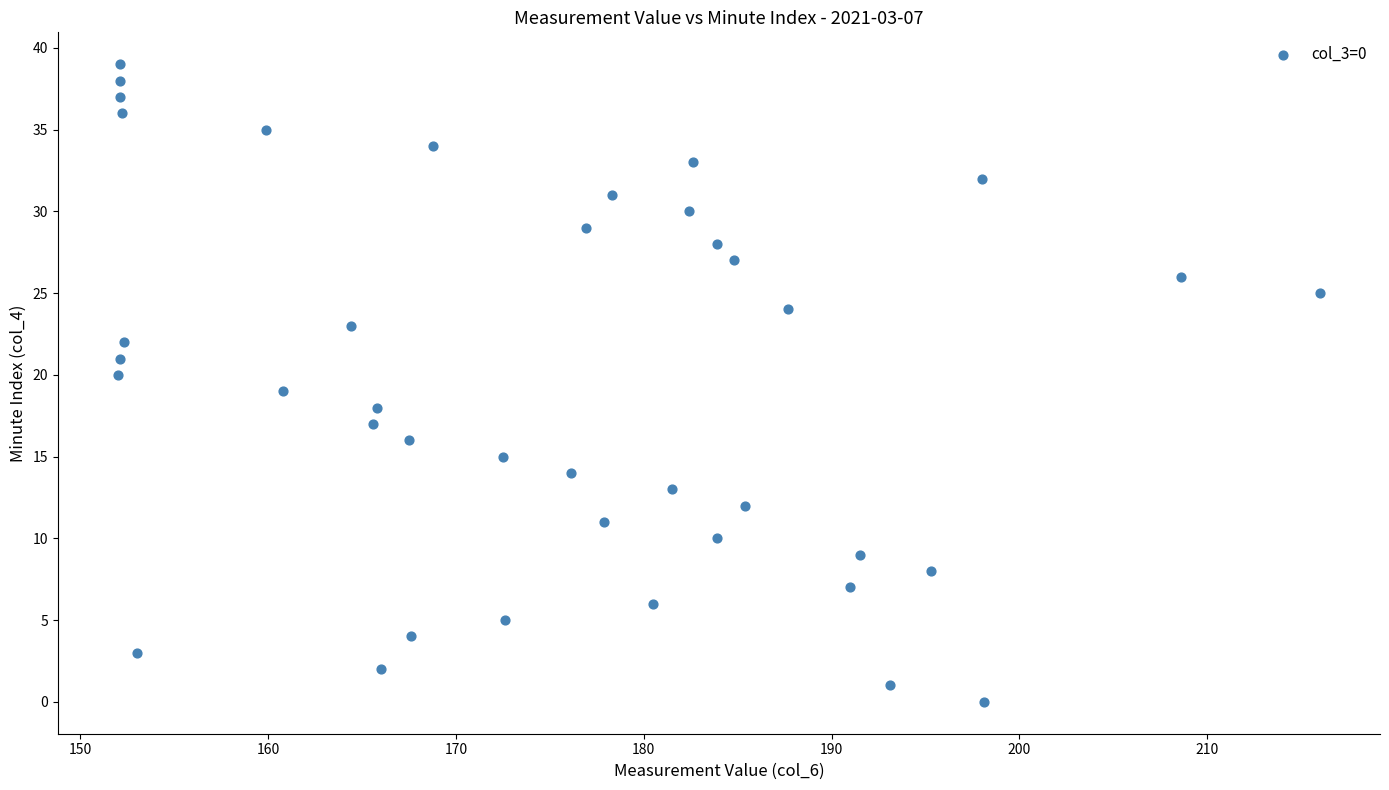

What is the range of Y values (max minus min)?

39